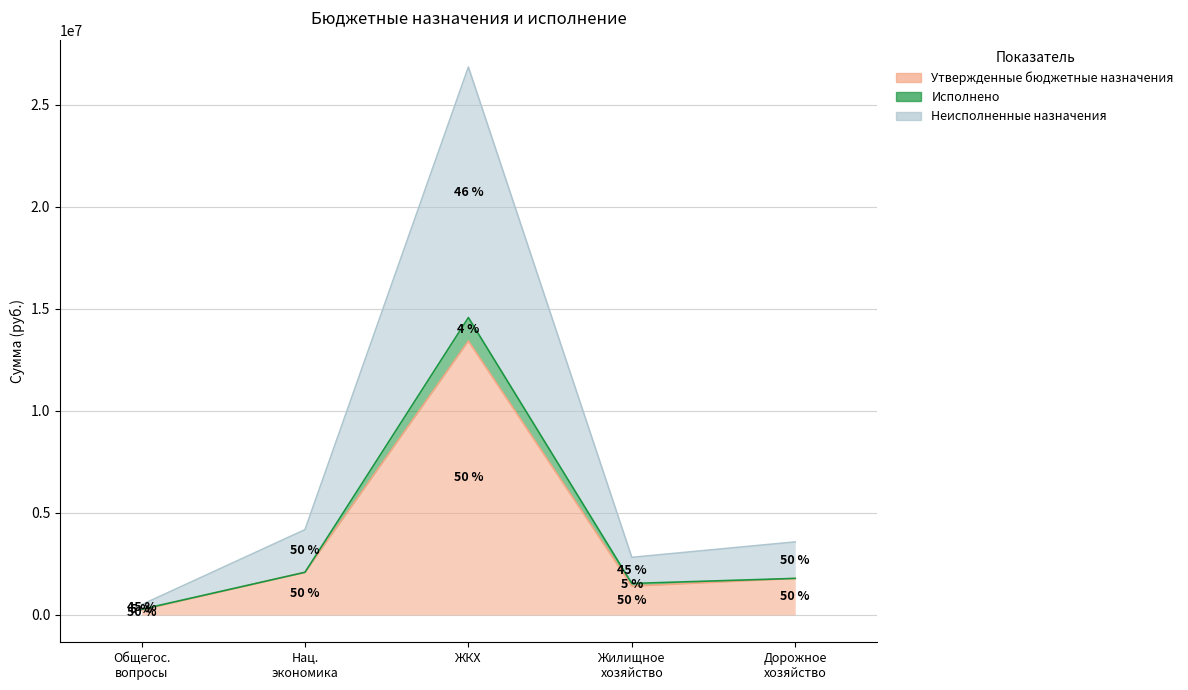

The Неисполненные назначения series shows 2820000.0 at Жилищное хозяйство. True or false?

True